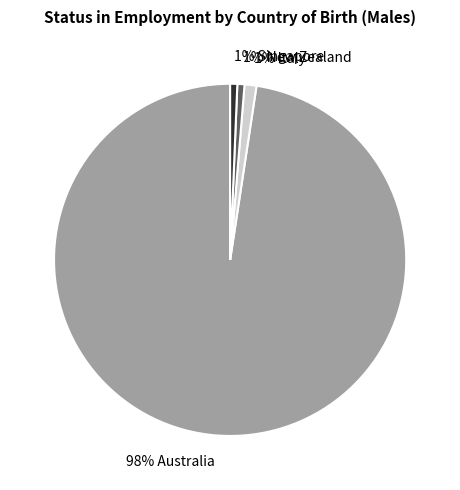

To the nearest percent, what is the average slice percentage?

25%